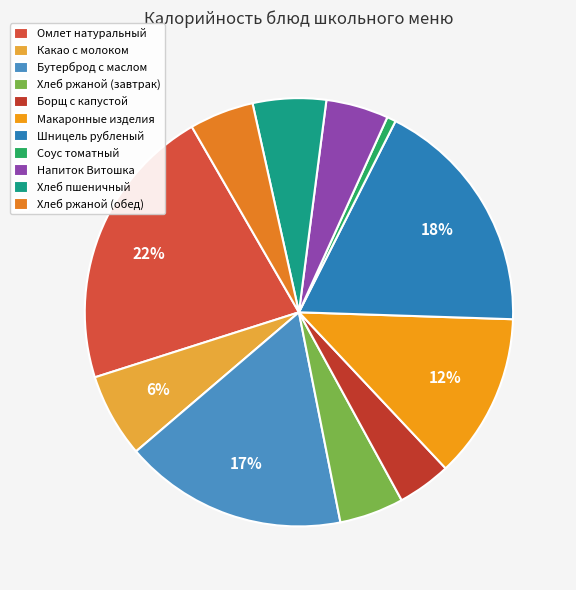

The Напиток Витошка slice represents 12% of the pie. True or false?

False